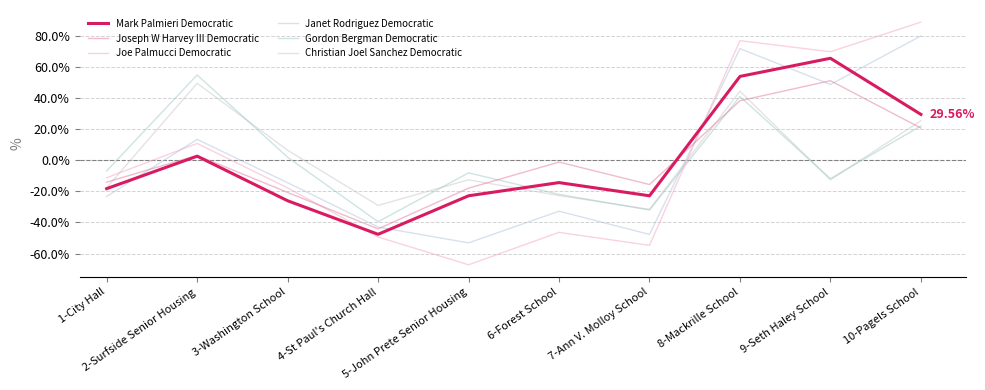

Does the chart display data point markers on the line(s)?

No